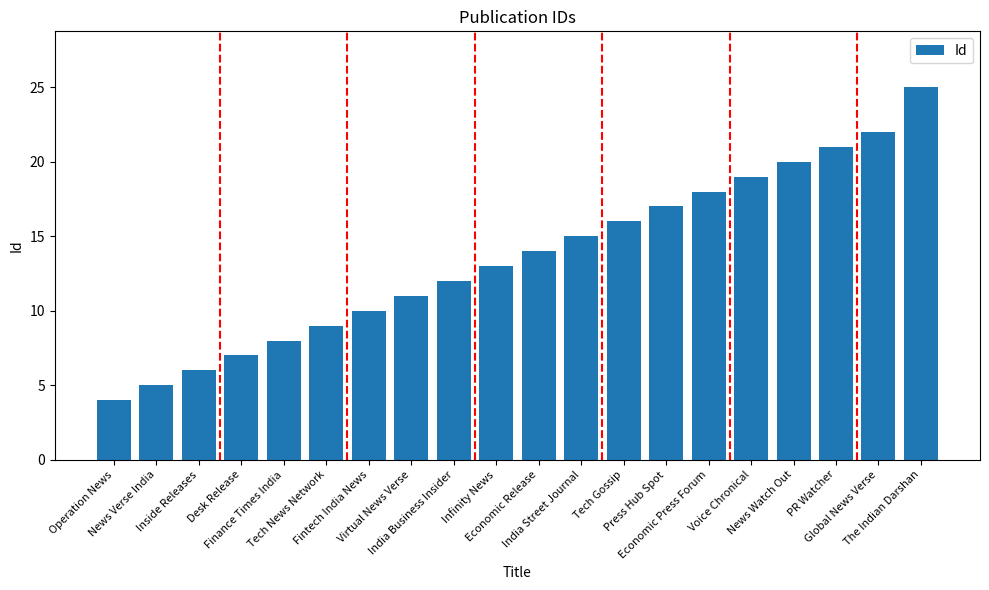

Rank the categories by value from highest to lowest.

The Indian Darshan, Global News Verse, PR Watcher, News Watch Out, Voice Chronical, Economic Press Forum, Press Hub Spot, Tech Gossip, India Street Journal, Economic Release, Infinity News, India Business Insider, Virtual News Verse, Fintech India News, Tech News Network, Finance Times India, Desk Release, Inside Releases, News Verse India, Operation News